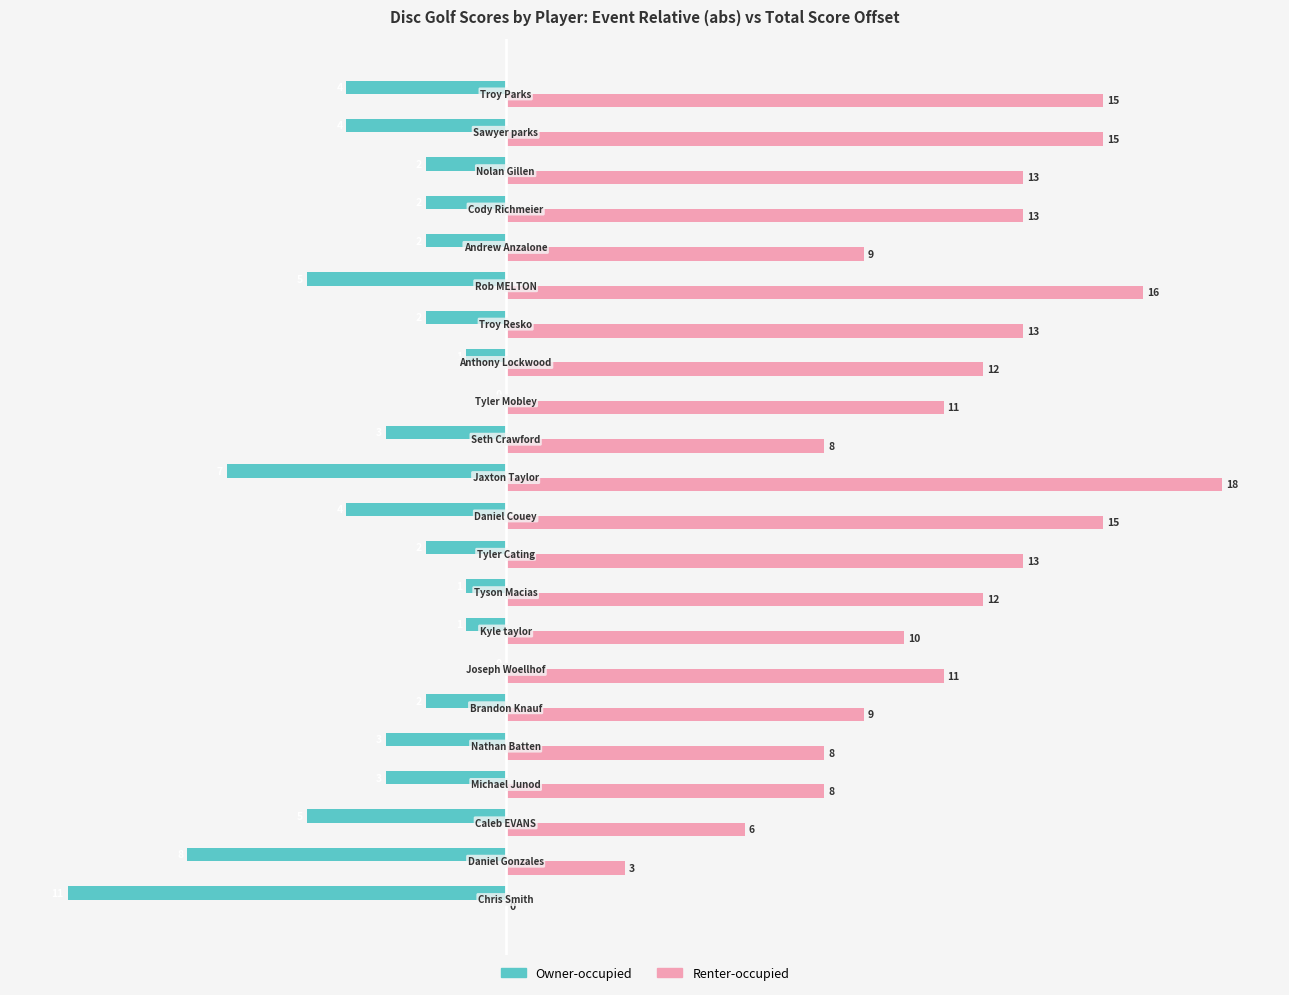

Which series has the largest total across all categories?

Renter-occupied